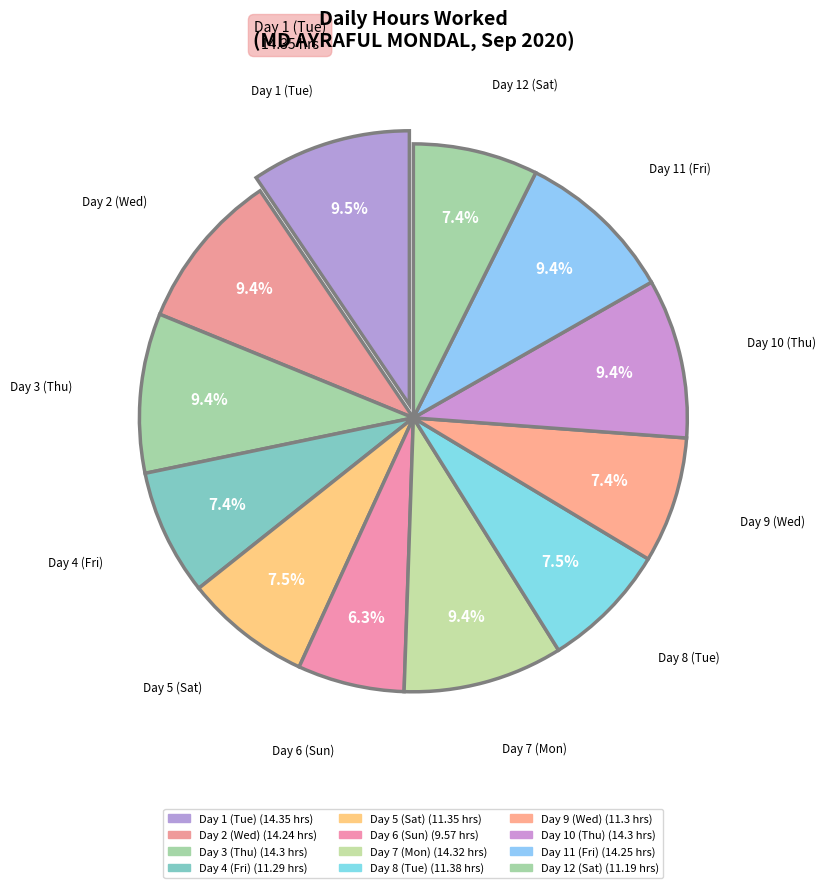

The Day 10 (Thu) slice represents 9% of the pie. True or false?

True